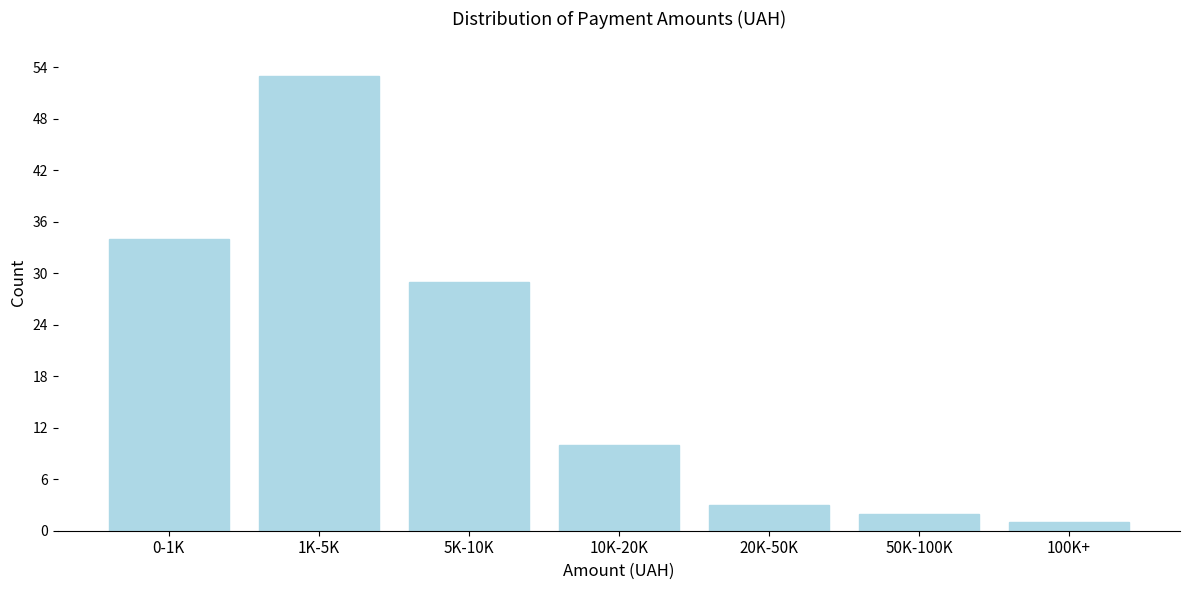

Reading left to right, extract all data points from this chart.

34	53	29	10	3	2	1